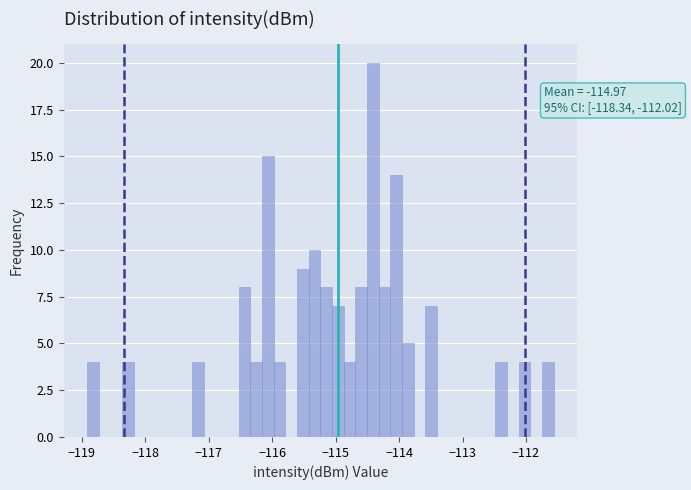

Read against the x-axis, roughly where is the centre of the tallest bar?

-114.4